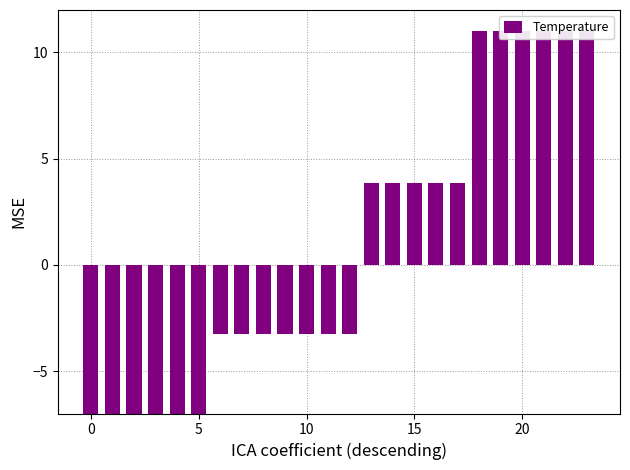

Reading right to left, what are all the values shown in this chart?

11.0	11.0	11.0	11.0	11.0	11.0	3.9	3.9	3.9	3.9	3.9	-3.3	-3.3	-3.3	-3.3	-3.3	-3.3	-3.3	-10.4	-10.4	-10.4	-10.4	-10.4	-10.4